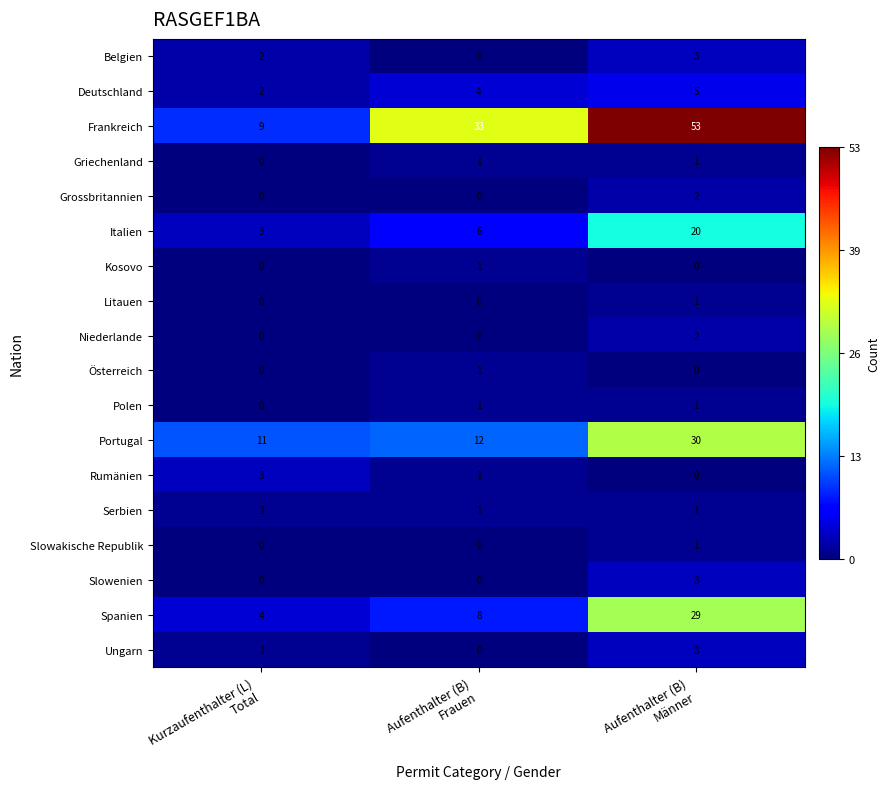

Which series has the widest spread of values?

Frankreich